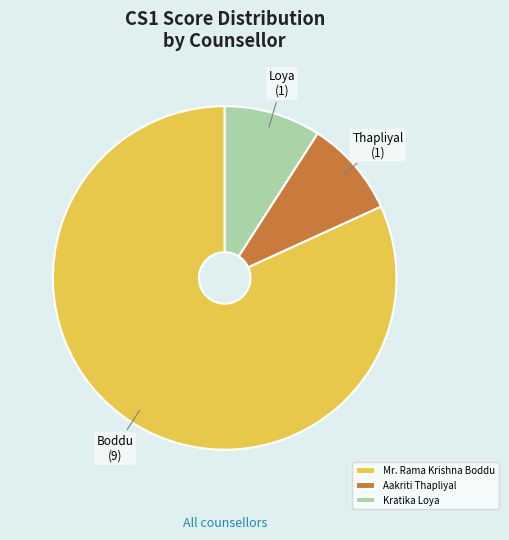

Which slice is the largest?

Mr. Rama Krishna Boddu